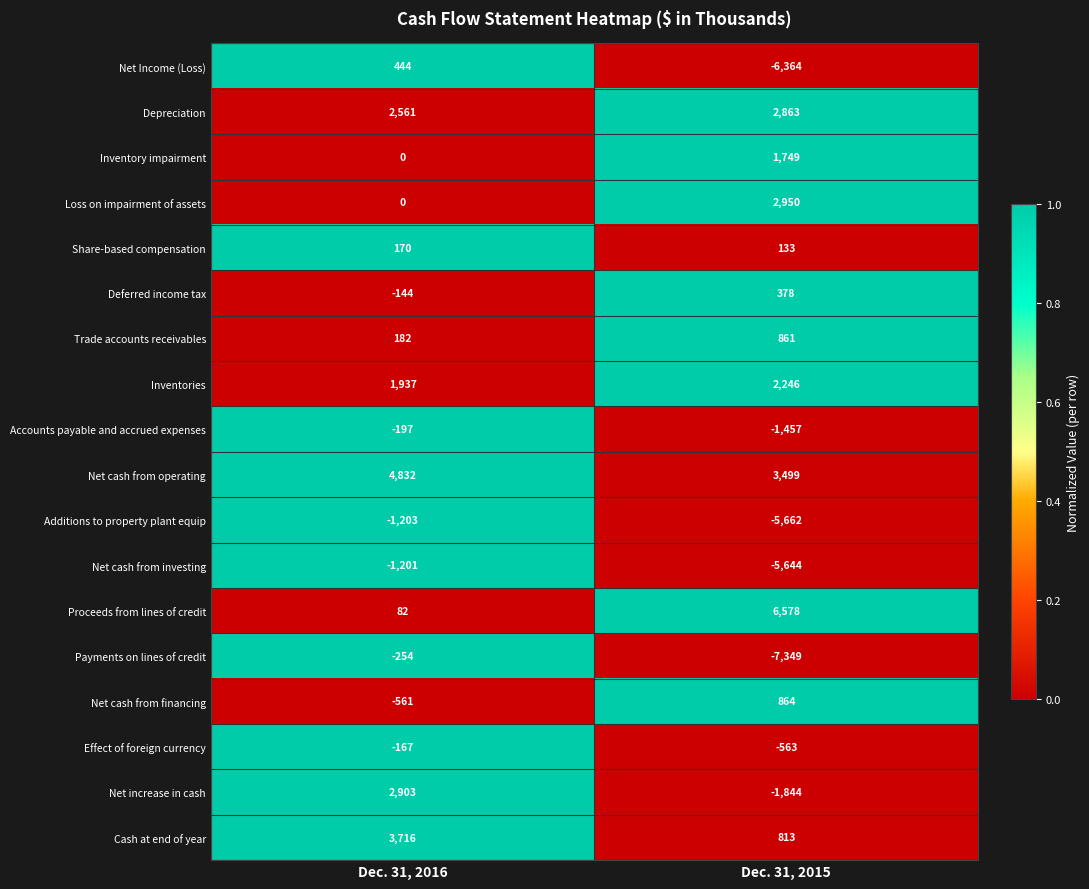

What is the average value of the Depreciation series?

2712